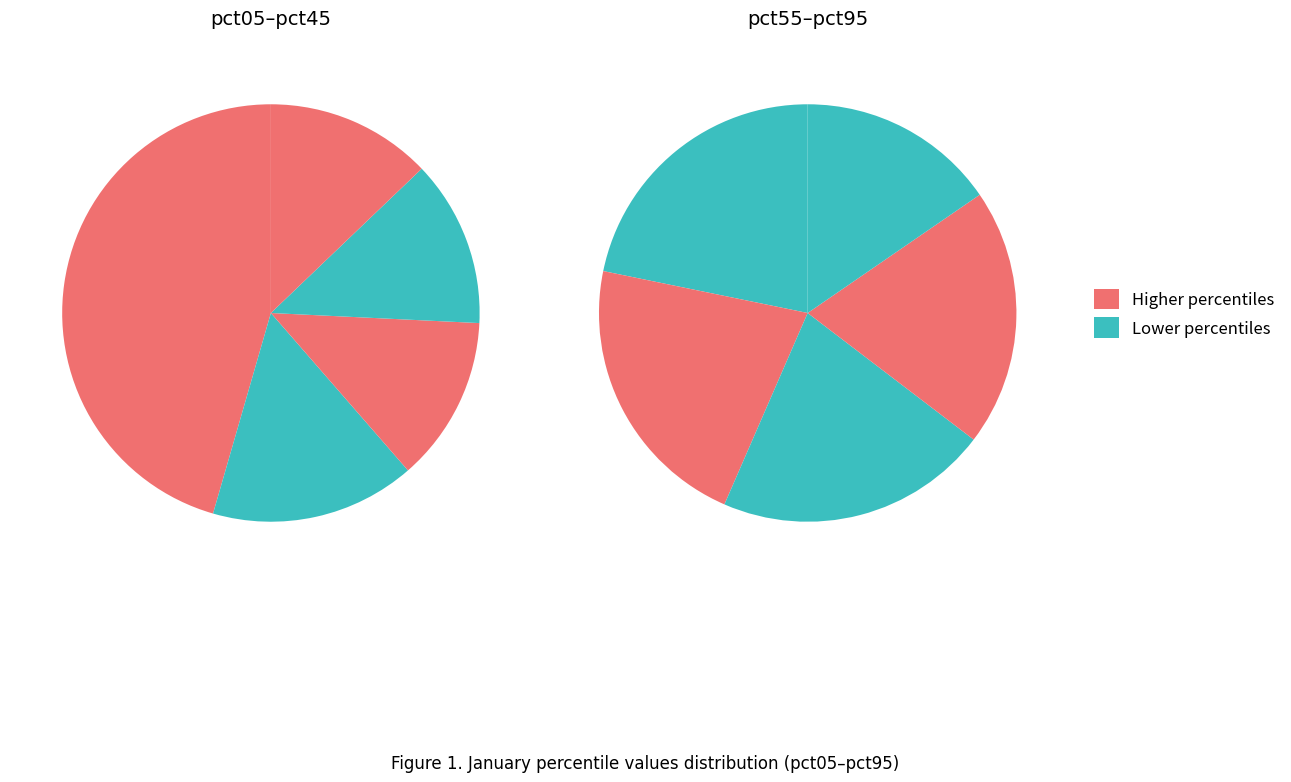

Is pct75 the majority of the pie?

No